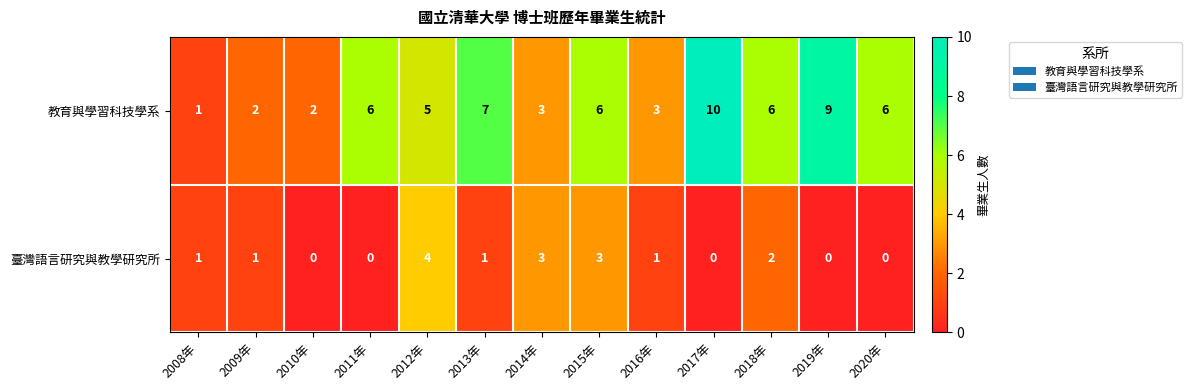

Which series changed the most between 2008年 and 2012年?

教育與學習科技學系